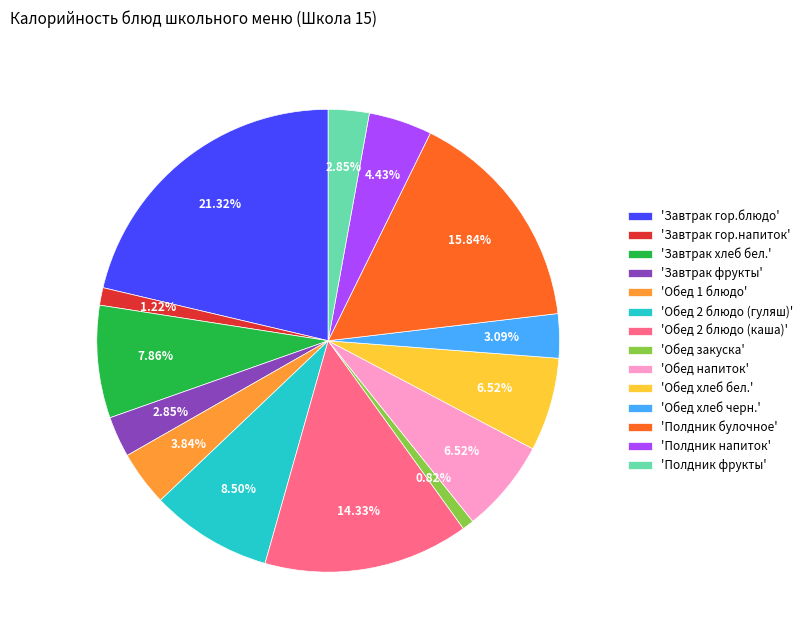

Approximately how many times larger is the value at 'Обед хлеб бел.' compared to 'Полдник фрукты'?

2.3